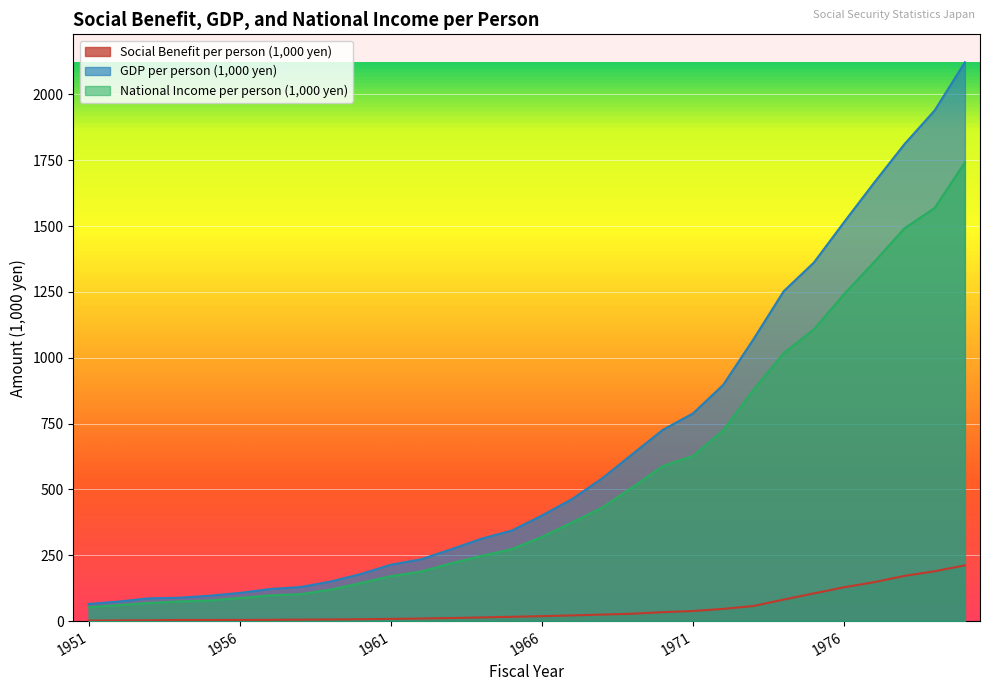

How many series are shown in this chart?

3